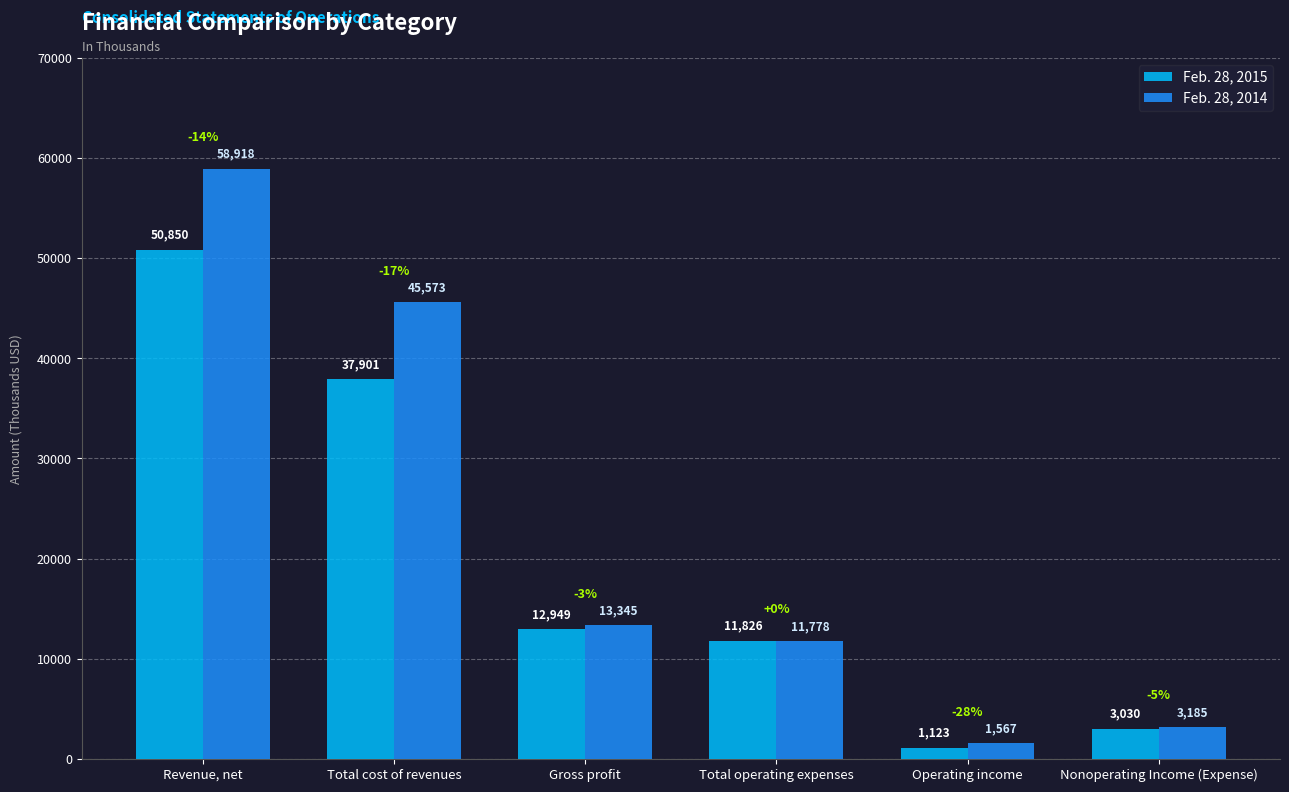

Which series changed the most between Revenue, net and Total operating expenses?

Feb. 28, 2014